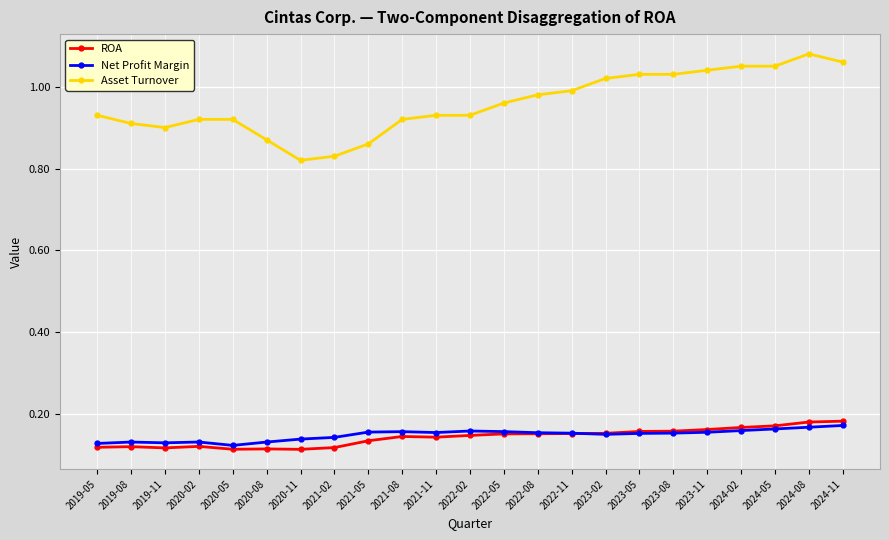

Which series has the largest range (max minus min)?

Asset Turnover